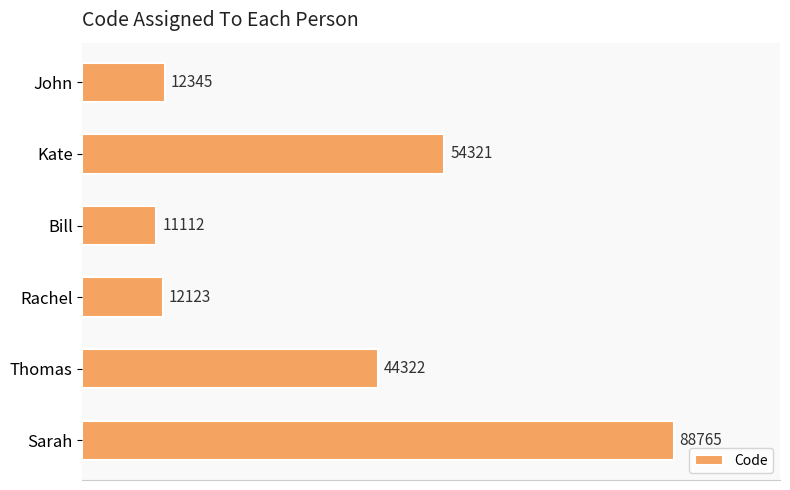

Which has a higher value, Sarah or John?

Sarah